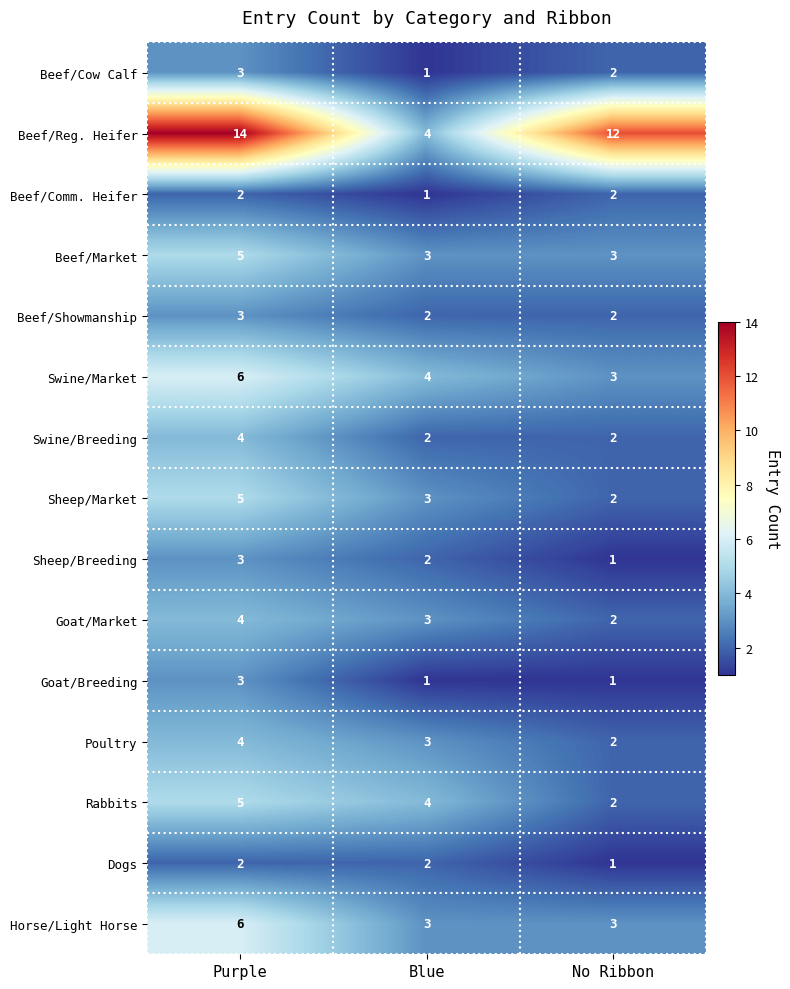

The Beef/Showmanship series shows 2 at Blue. True or false?

True